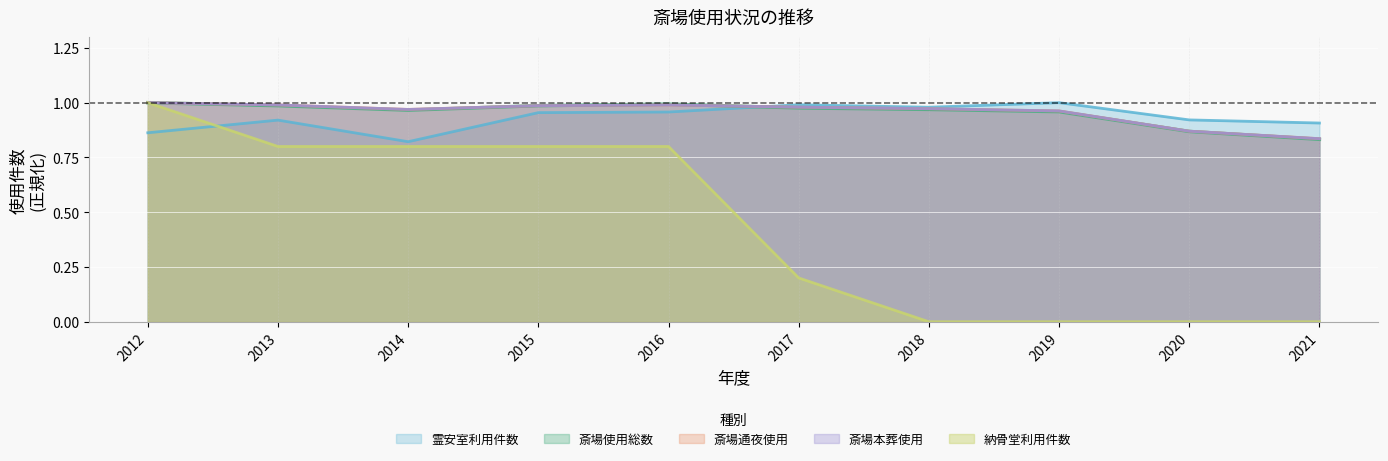

Reading left to right, extract all data points from this chart.

斎場使用総数: 2012=1.0	2013=1.0	2014=1.0	2015=1.0	2016=1.0	2017=1.0	2018=1.0	2019=1.0	2020=0.9	2021=0.8
斎場通夜使用: 2012=1.0	2013=1.0	2014=1.0	2015=1.0	2016=1.0	2017=1.0	2018=1.0	2019=1.0	2020=0.9	2021=0.8
斎場本葬使用: 2012=1.0	2013=1.0	2014=1.0	2015=1.0	2016=1.0	2017=1.0	2018=1.0	2019=1.0	2020=0.9	2021=0.8
霊安室利用件数: 2012=0.9	2013=0.9	2014=0.8	2015=1.0	2016=1.0	2017=1.0	2018=1.0	2019=1.0	2020=0.9	2021=0.9
納骨堂利用件数: 2012=1.0	2013=0.8	2014=0.8	2015=0.8	2016=0.8	2017=0.2	2018=0.0	2019=0.0	2020=0.0	2021=0.0